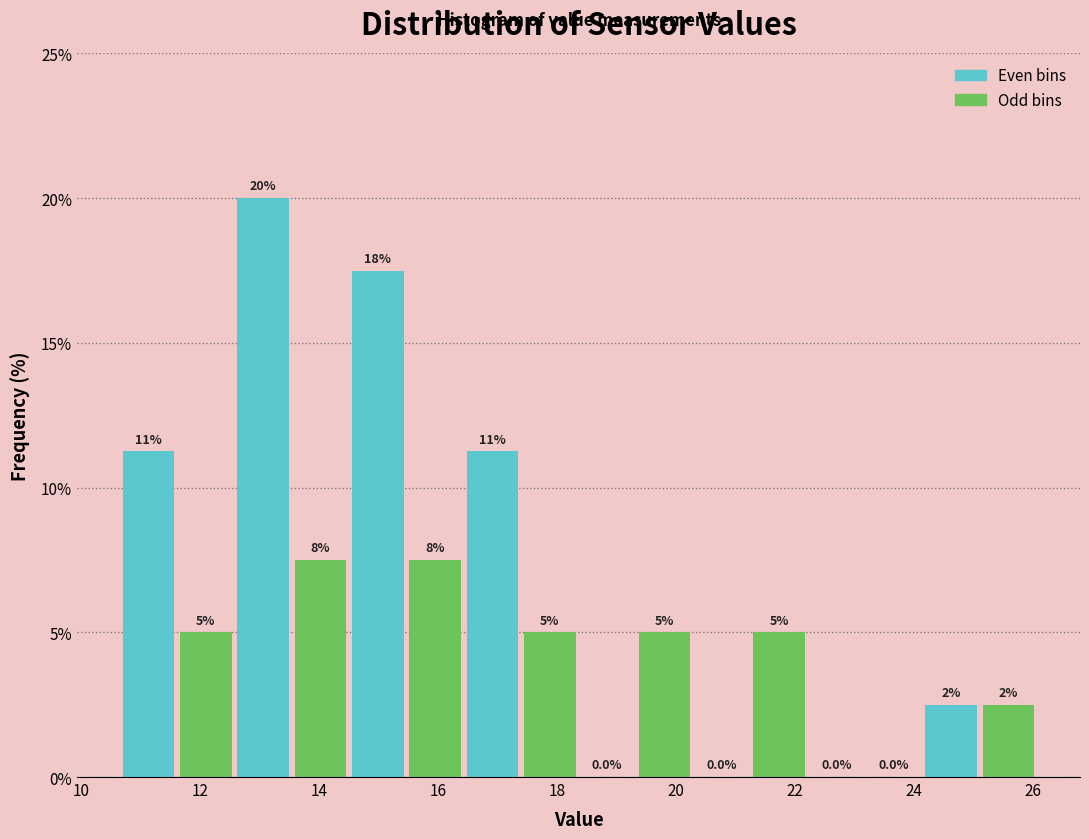

Over which range of the x-axis is the bar tallest?

12.6 to 13.6